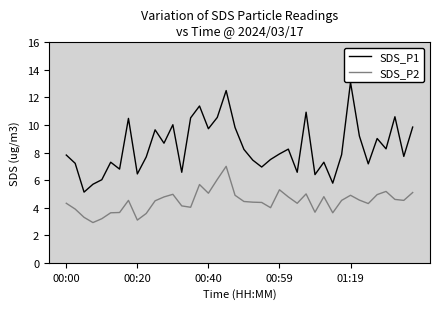

Where is SDS_P1 nearest to the value 9?

35